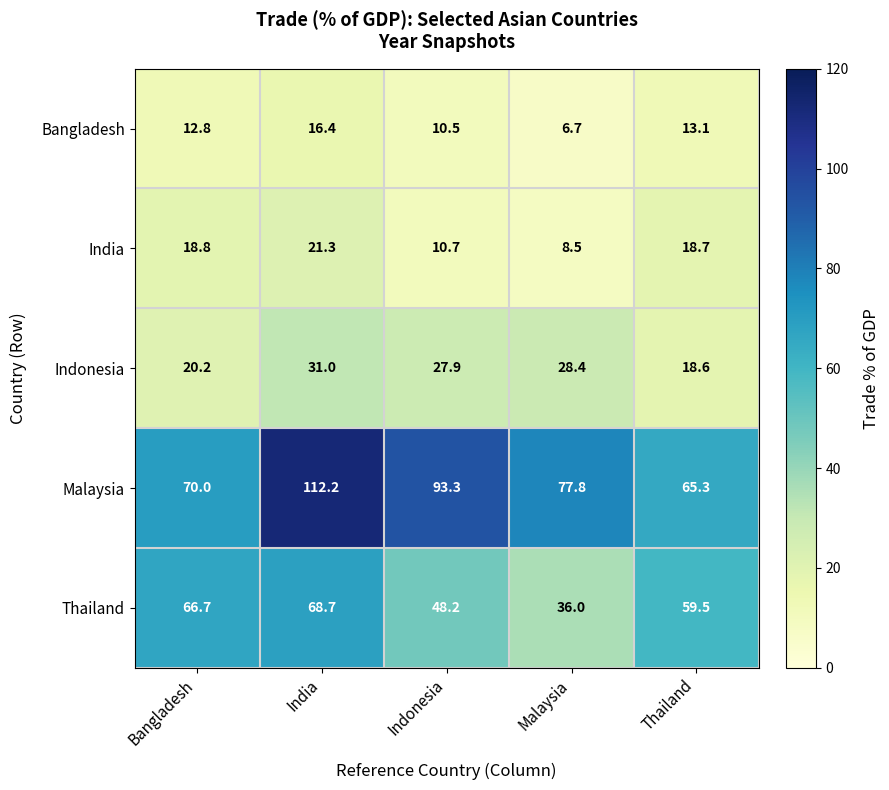

Between Bangladesh and Indonesia, which series saw the biggest shift?

Malaysia